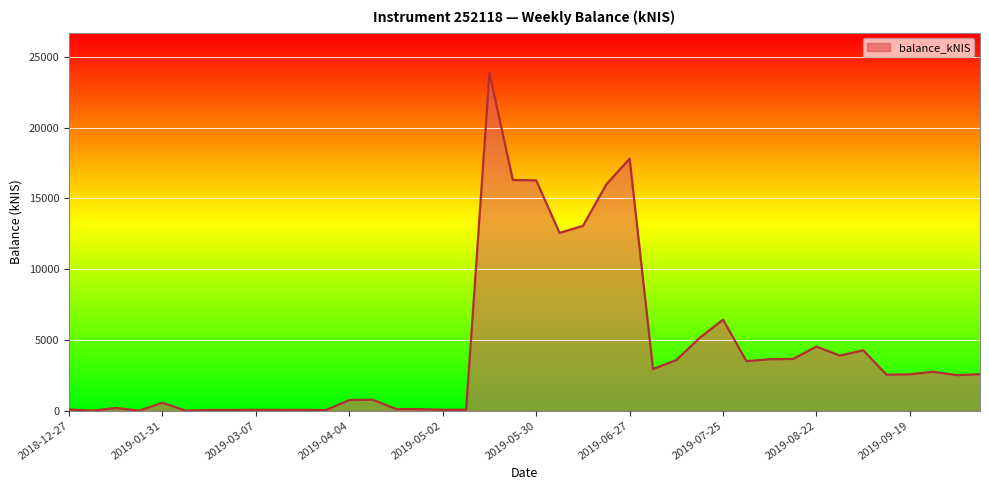

What is the greatest value displayed?

23844.1